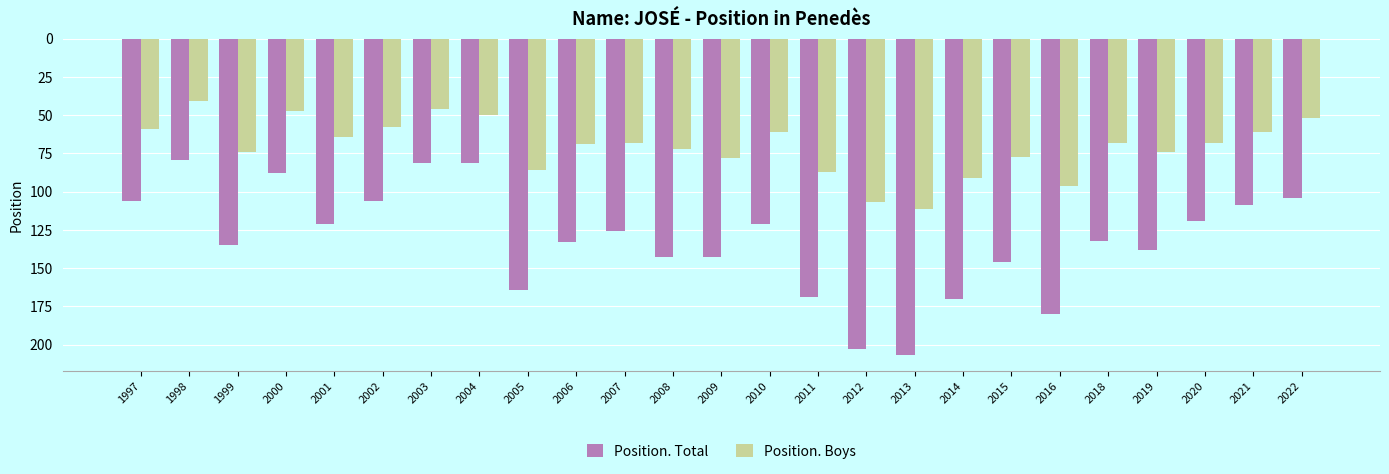

Which series changed the most between 2003 and 2005?

Position. Total